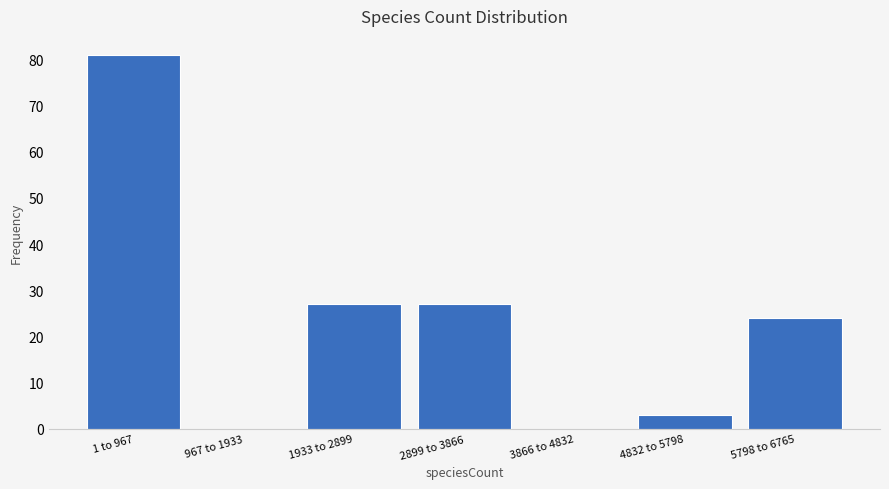

Reading left to right, extract all data points from this chart.

1 to 967=81	967 to 1933=0	1933 to 2899=27	2899 to 3866=27	3866 to 4832=0	4832 to 5798=3	5798 to 6765=24